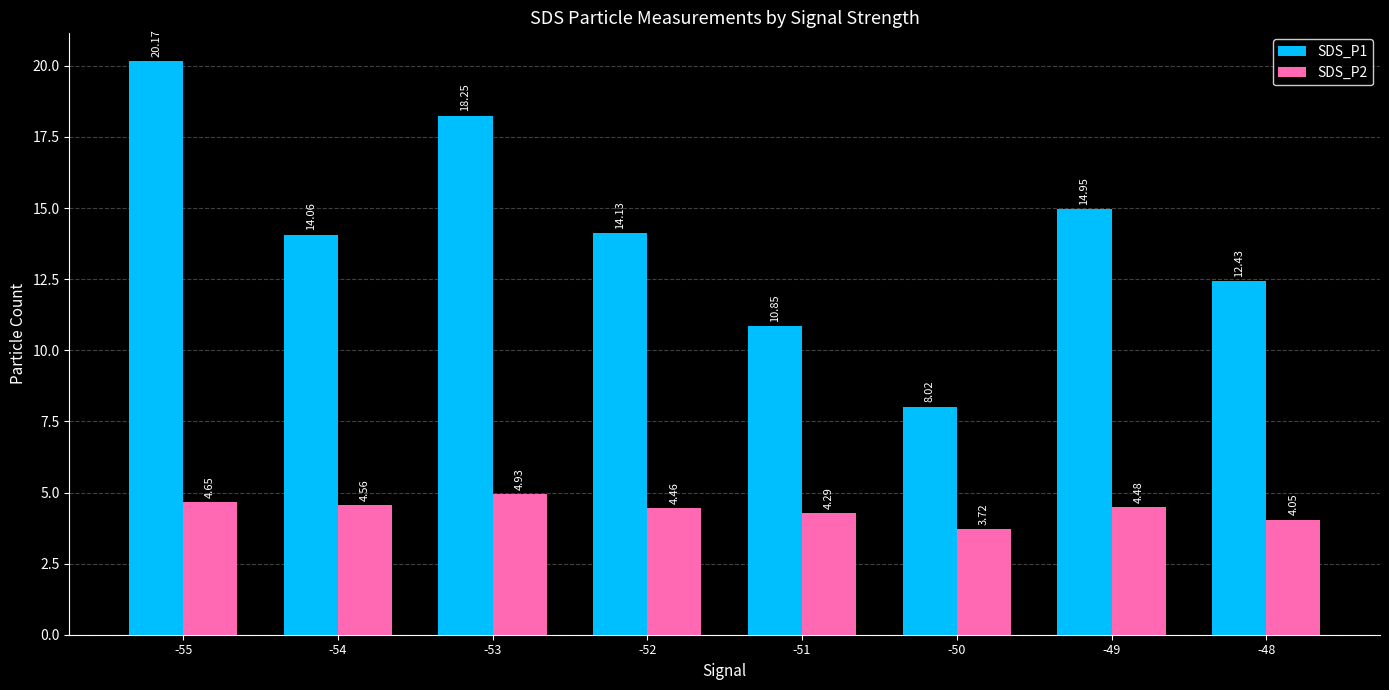

True or false: SDS_P2 has a value of 2.7 at -53.

False